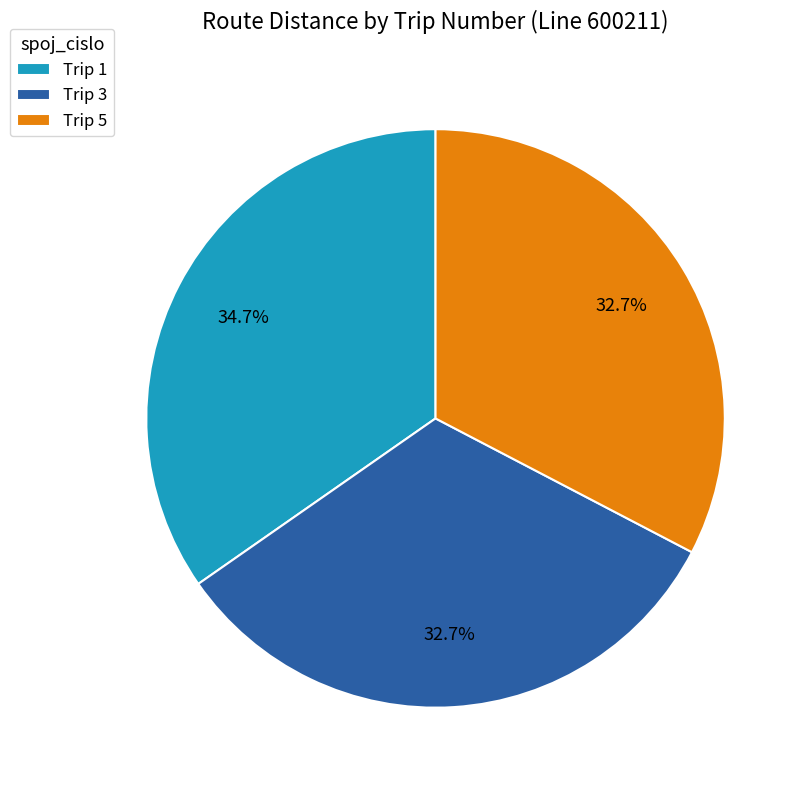

What portion of the pie excludes Trip 5?

67.3%